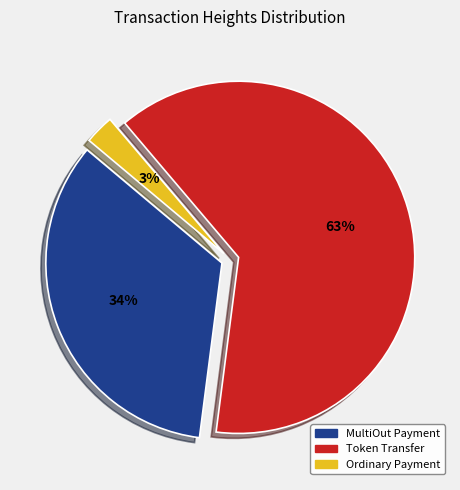

To the nearest percent, what is the average slice percentage?

33%